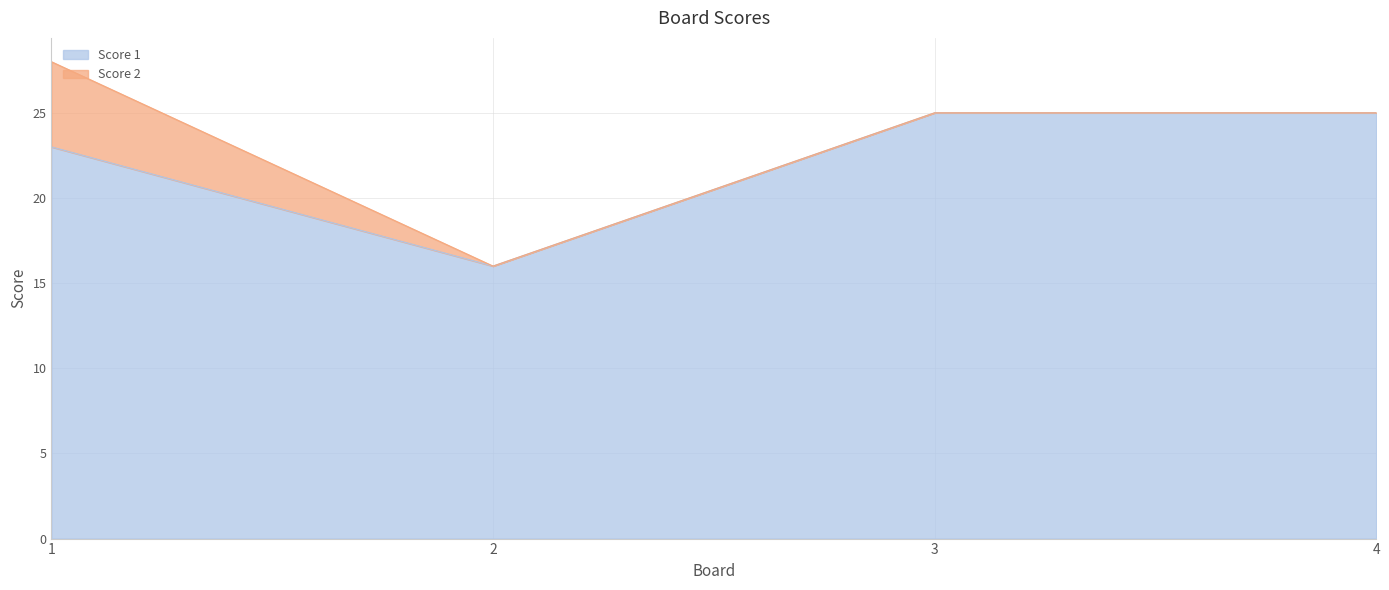

How many lines are shown in the chart?

2